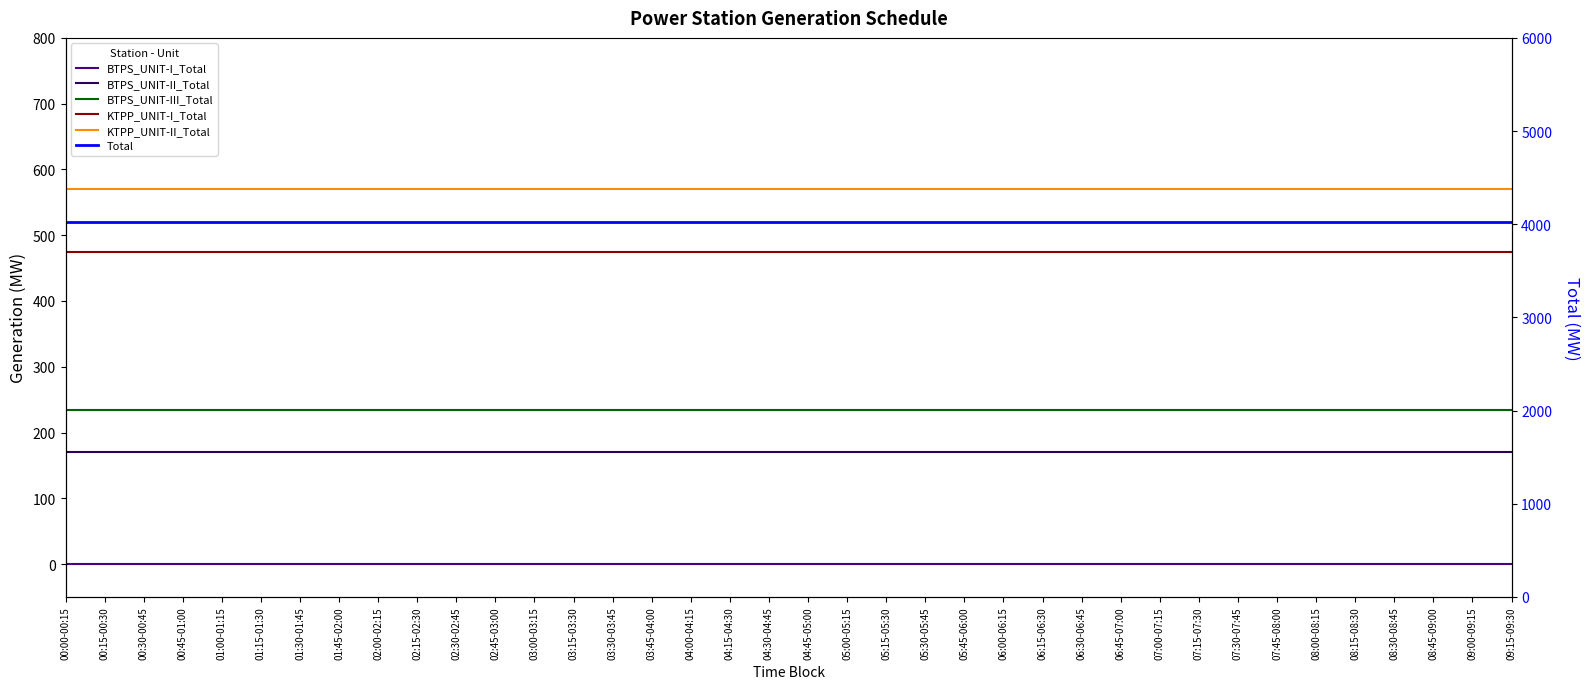

What is the difference between the highest and lowest values at 00:30-00:45?

4024